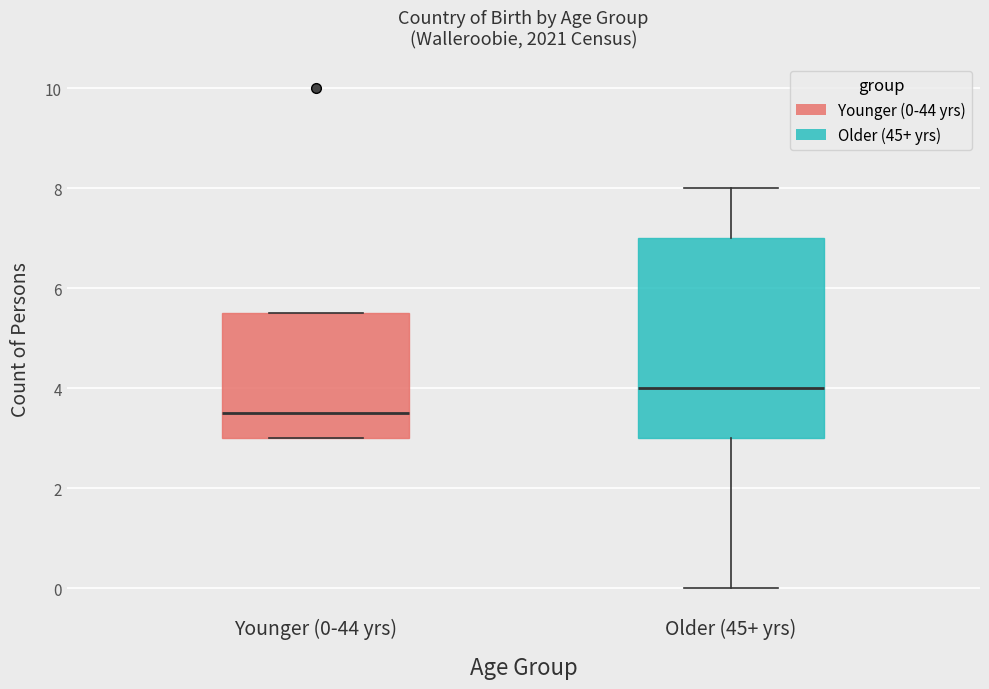

Reading left to right, read every box against the y-axis: the position of its median line, the range the box covers, and the ends of its whiskers. The values are not printed on the chart, so give them approximately, as read against the axis.

Younger (0-44 yrs): median 3.6, box 3.0 to 5.6, whiskers 3.0 to 5.6
Older (45+ yrs): median 4.0, box 3.0 to 7.0, whiskers 0.0 to 8.0